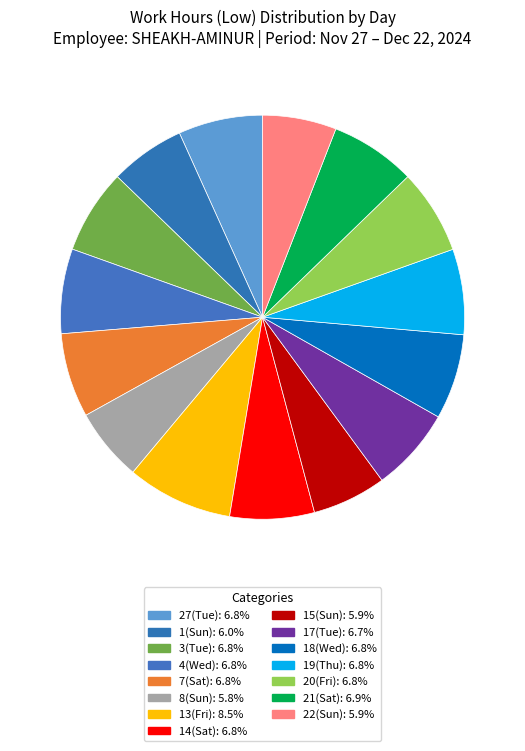

How many slices are in this pie chart?

15